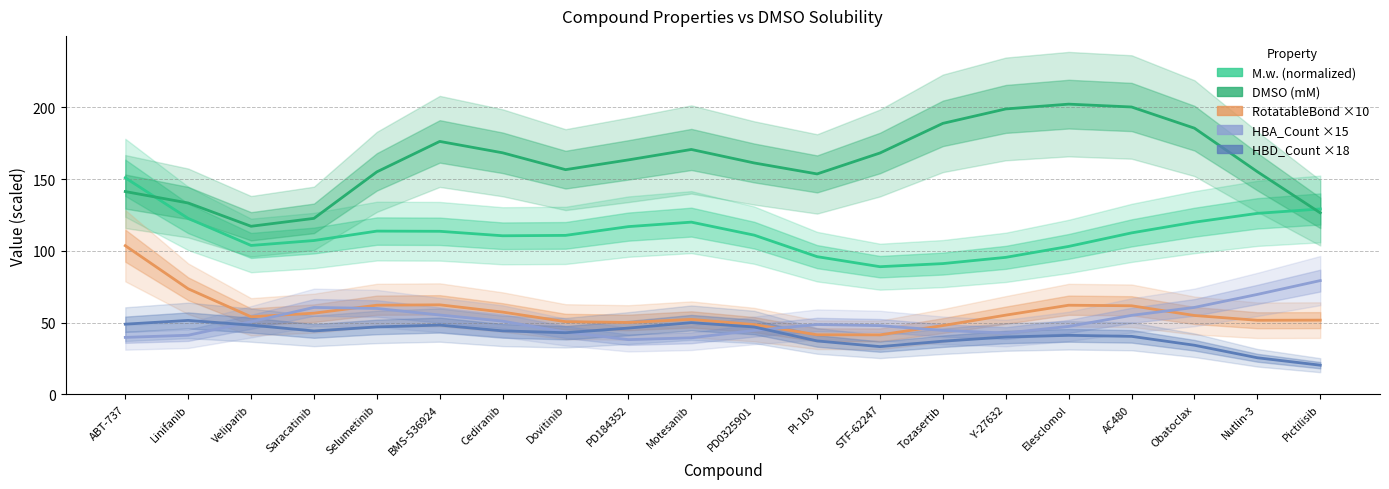

At which category does DMSO (mM) reach its first local valley?

Veliparib